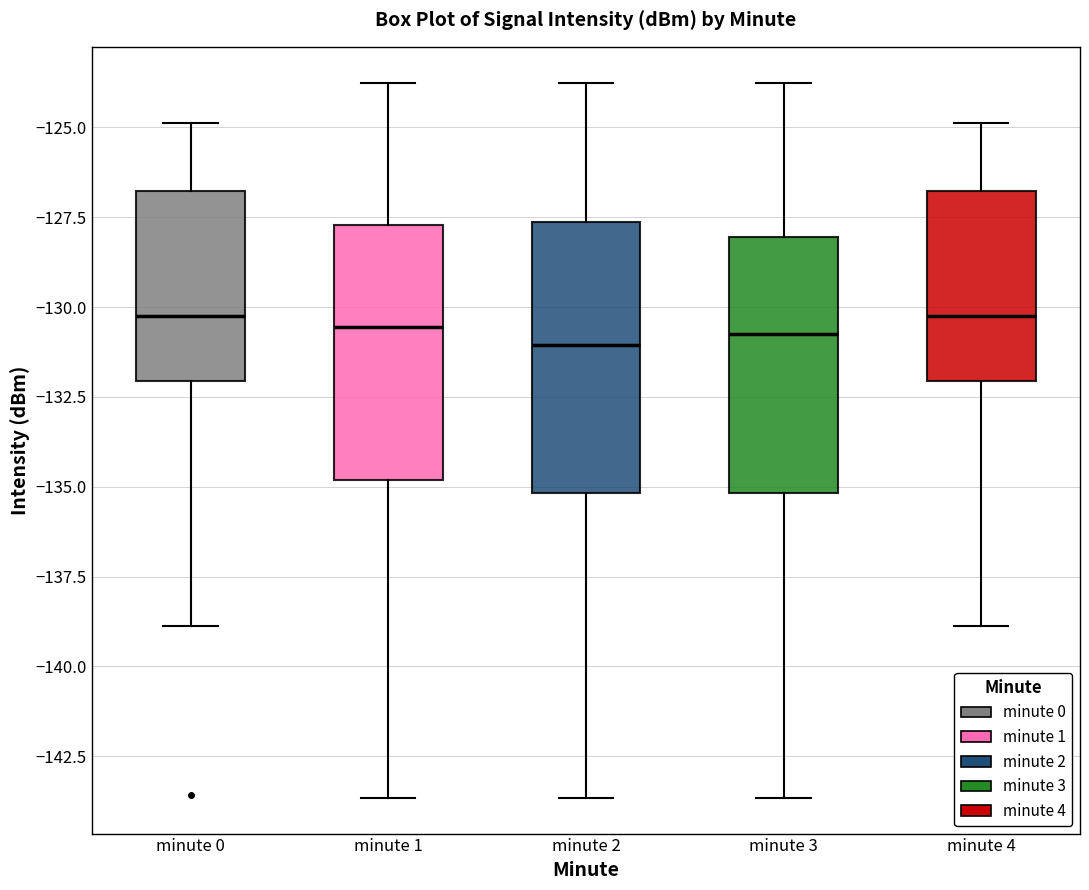

Reading left to right, read every box against the y-axis: the position of its median line, the range the box covers, and the ends of its whiskers. The values are not printed on the chart, so give them approximately, as read against the axis.

minute 0: median -130.0, box -132.0 to -127.0, whiskers -139.0 to -125.0
minute 1: median -130.5, box -135.0 to -127.5, whiskers -143.5 to -124.0
minute 2: median -131.0, box -135.0 to -127.5, whiskers -143.5 to -124.0
minute 3: median -130.5, box -135.0 to -128.0, whiskers -143.5 to -124.0
minute 4: median -130.0, box -132.0 to -127.0, whiskers -139.0 to -125.0